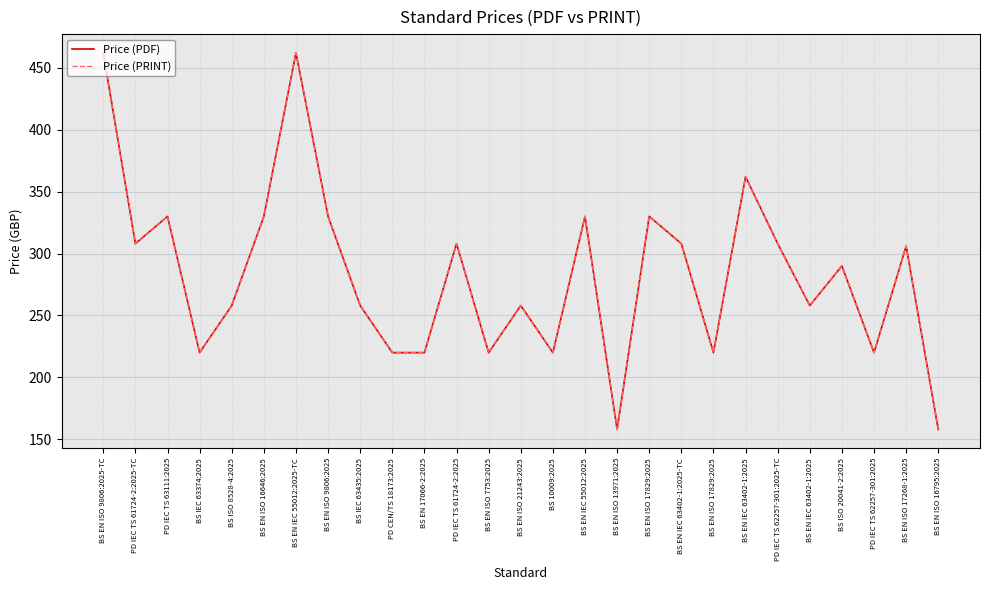

Is it true that Price (PDF) equals 86 at BS EN IEC 63402-1:2025-TC?

False